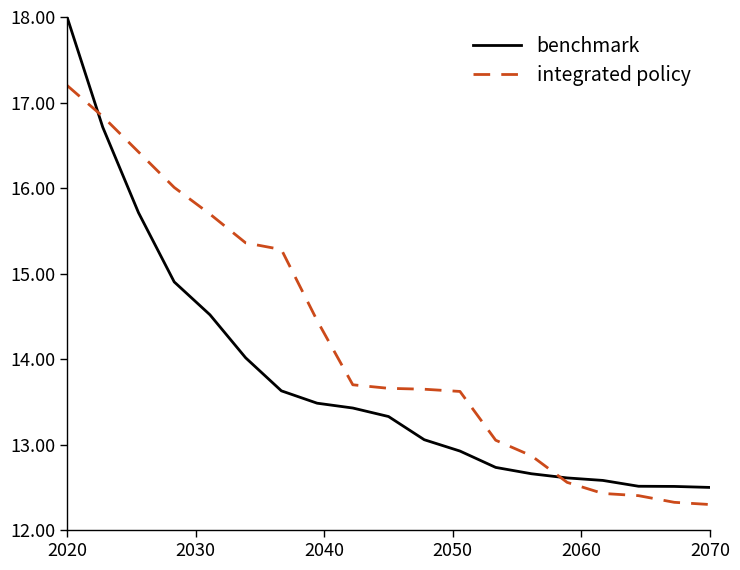

List the series in order of their peak value, lowest first.

integrated policy, benchmark